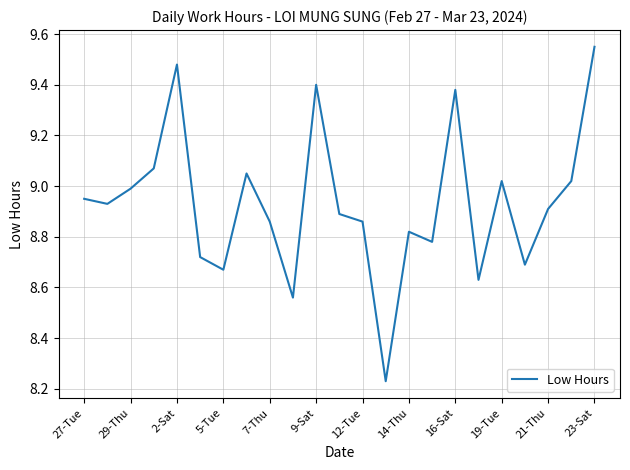

What is the difference between the maximum and minimum values?

1.3